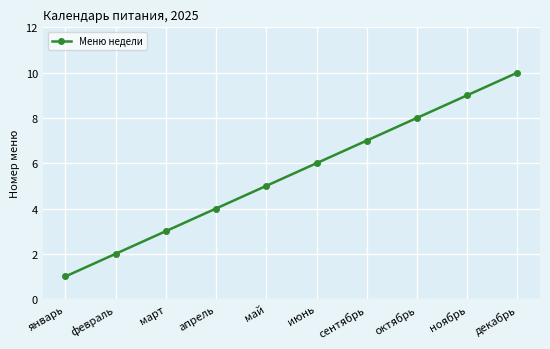

How many lines are shown in the chart?

1